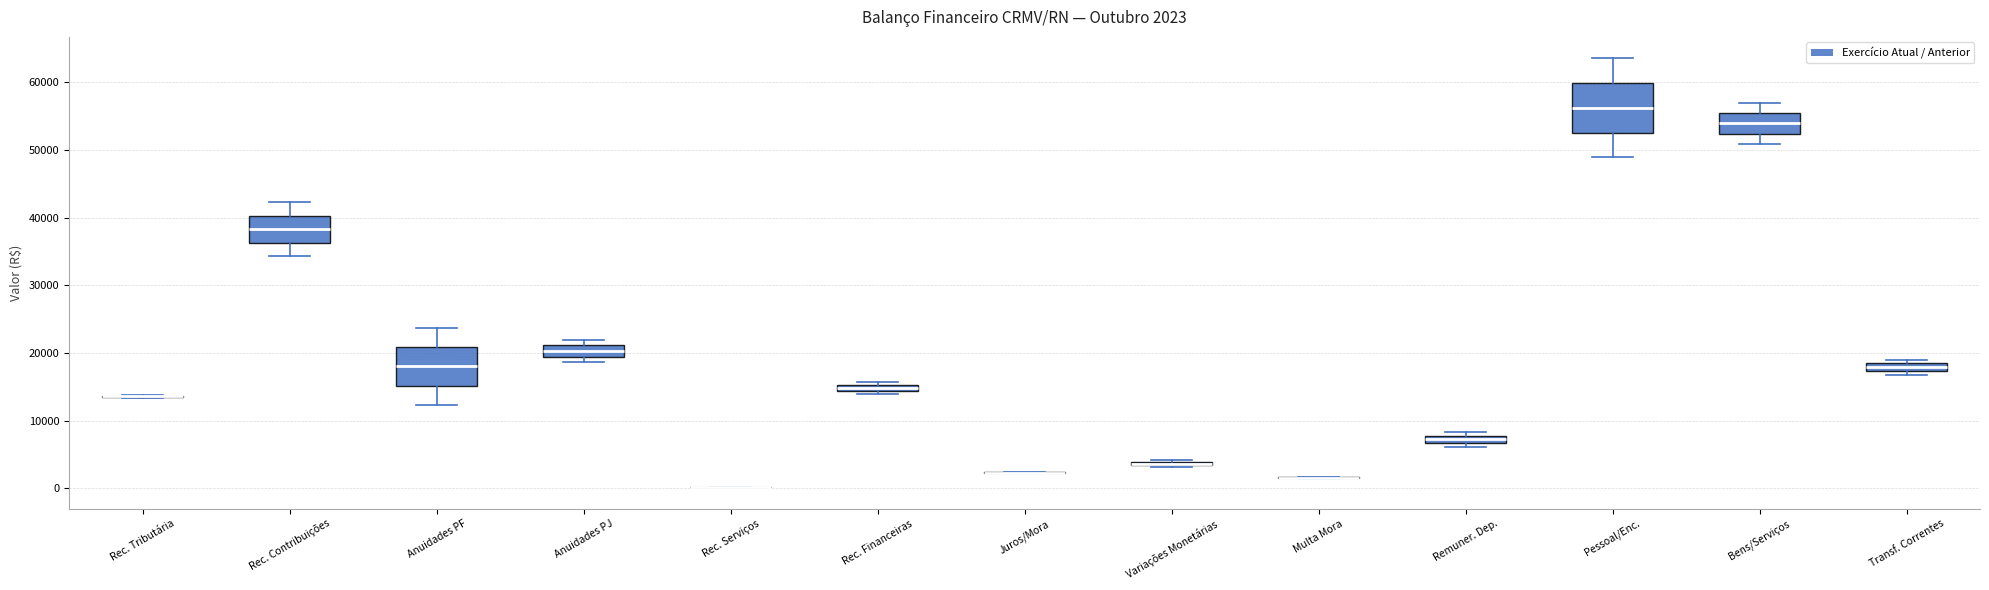

Comparing the boxes themselves (not the whiskers), which one is the tallest?

Pessoal/Enc.